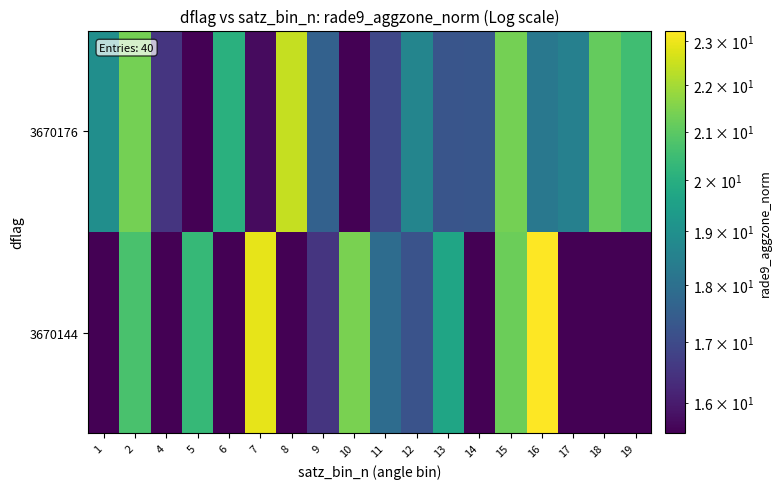

What is the spread (max minus min) of values at 15?

0.2